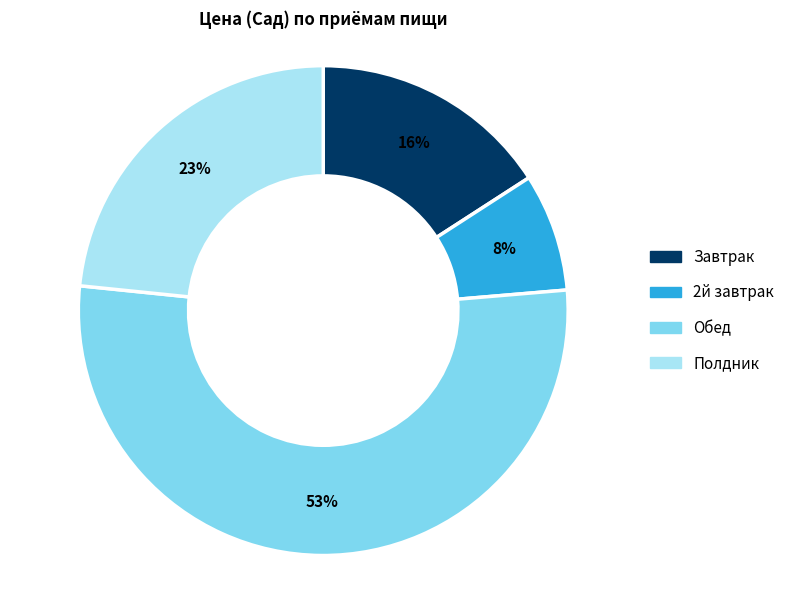

Rank the categories by value from lowest to highest.

2й завтрак, Завтрак, Полдник, Обед